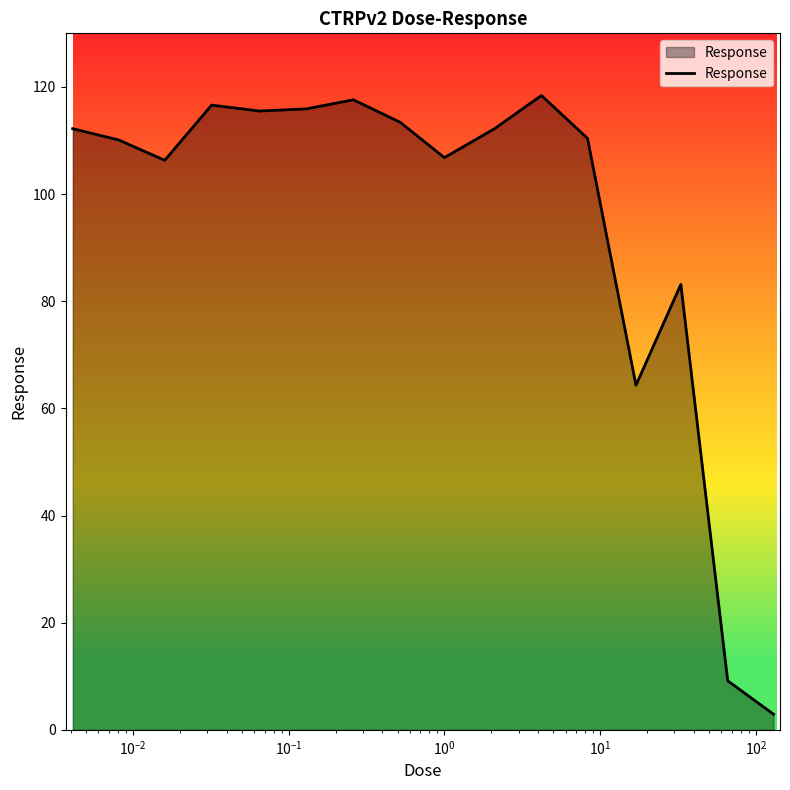

How many series are shown in this chart?

1